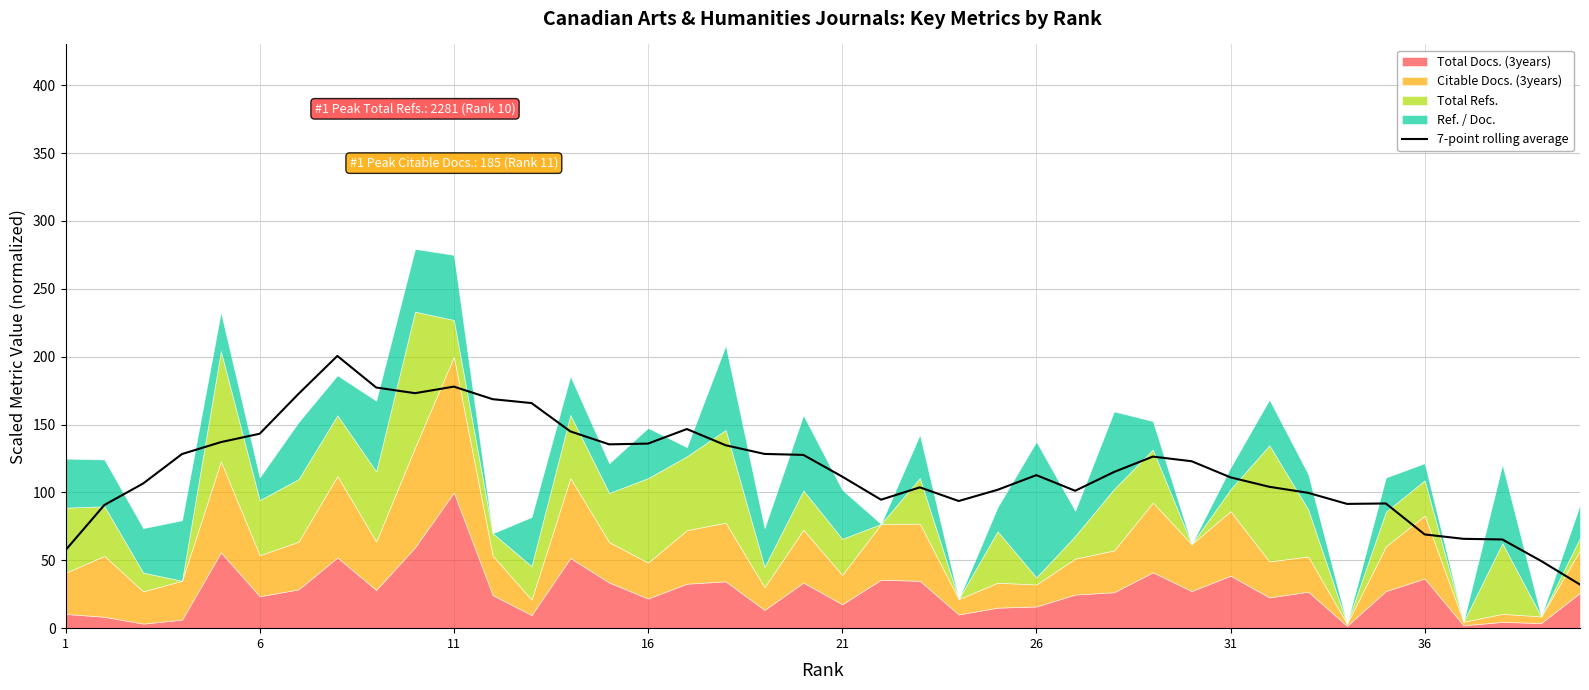

What is the smallest value displayed?

32.1